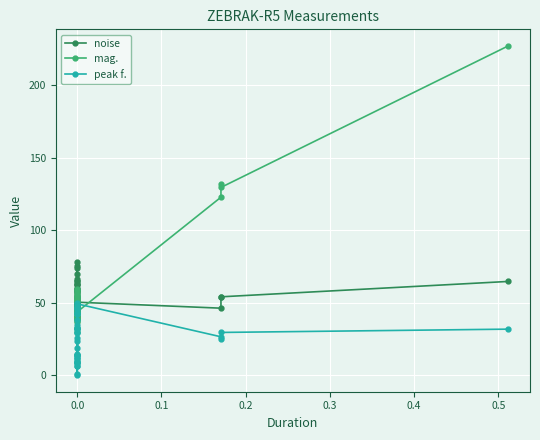

How many values in peak f. are above zero?

39